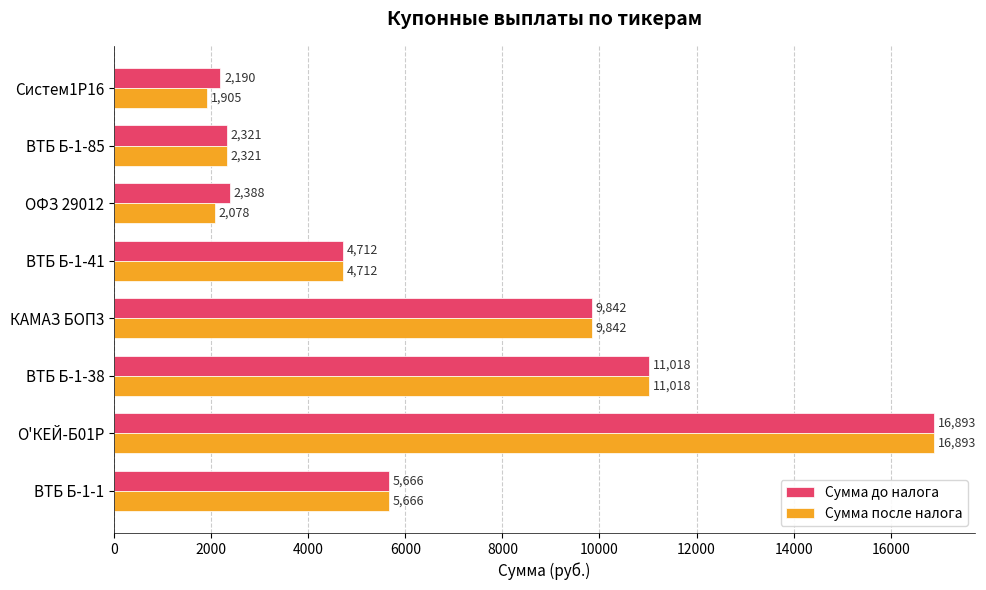

The value of Сумма до налога at ВТБ Б-1-41 is 4711.5. True or false?

True